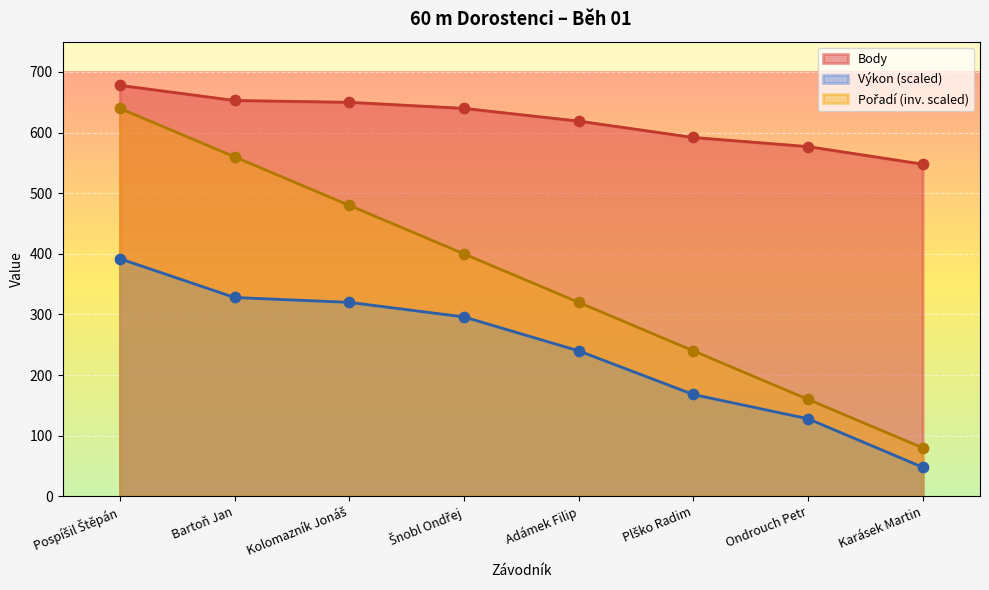

What are all the series names shown in the legend?

Pořadí, Výkon, Body